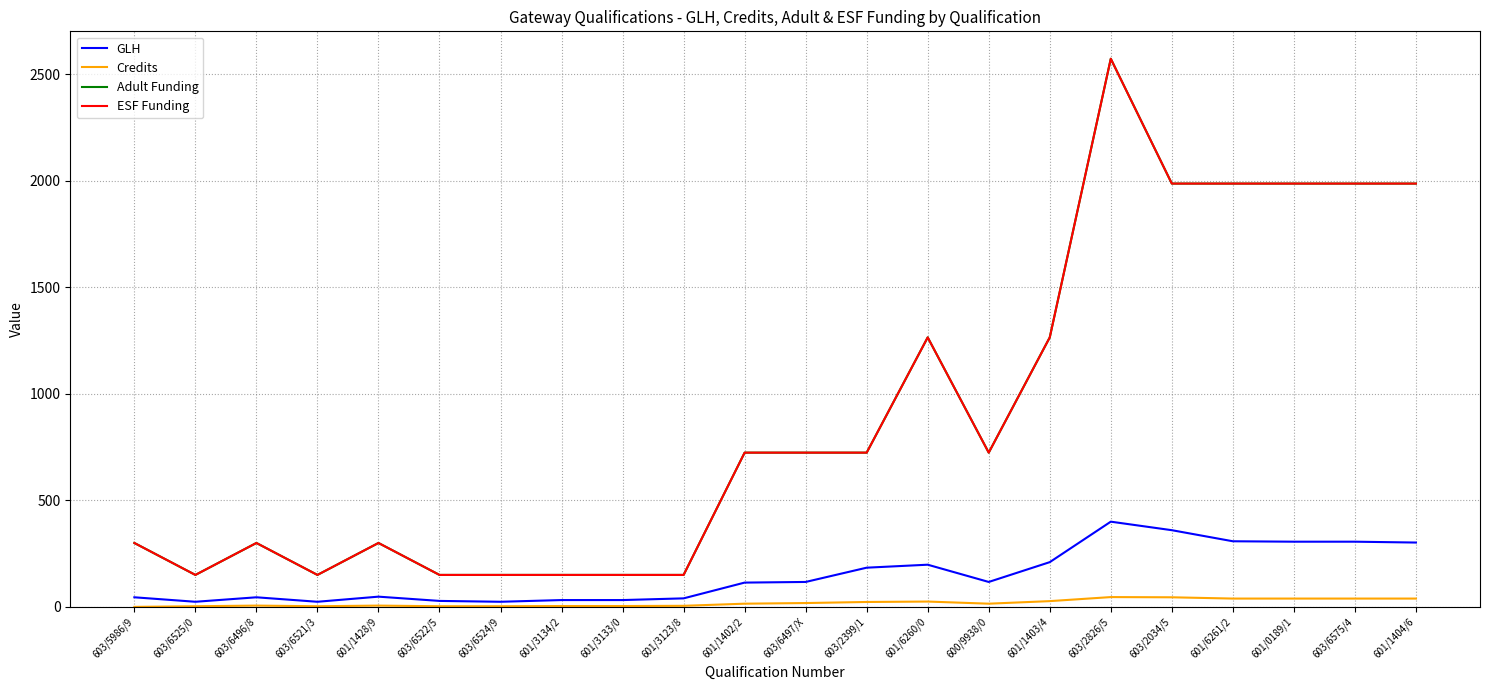

Does the chart have visible grid lines?

Yes